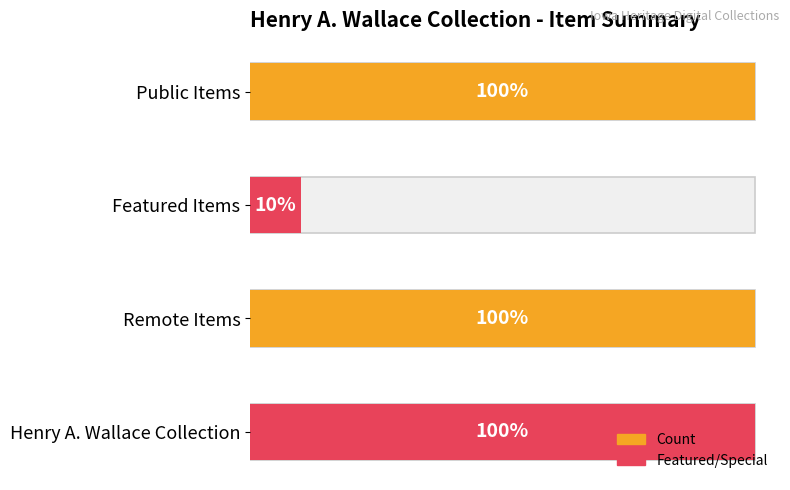

True or false: featured has a value of 0 at Still image|Photographs.

False